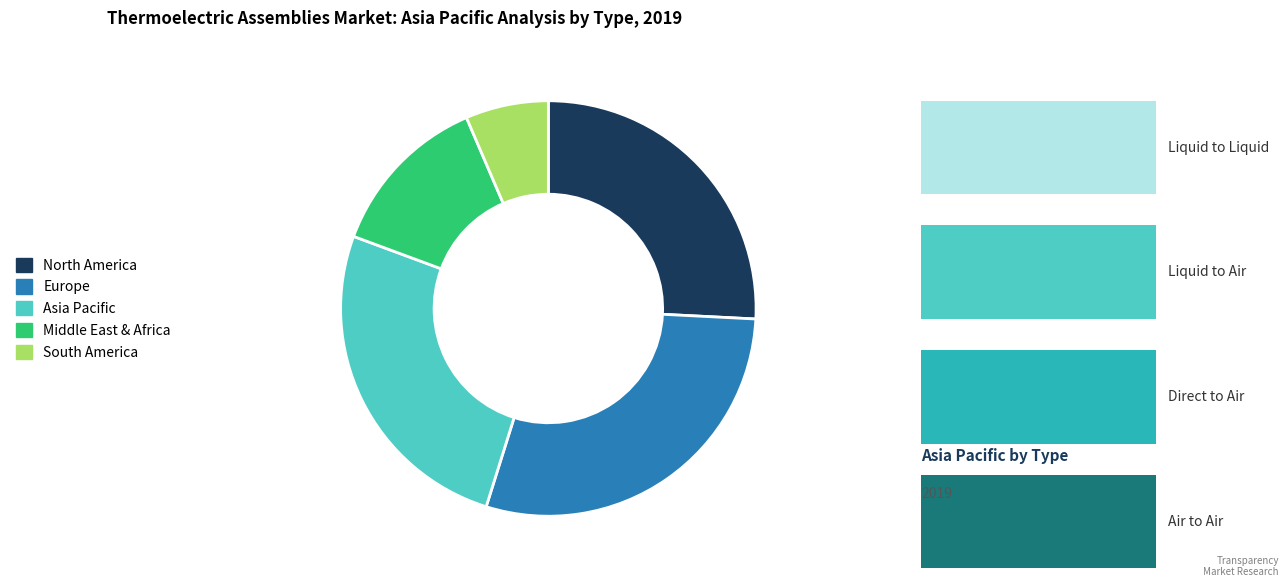

How many slices are in this pie chart?

5